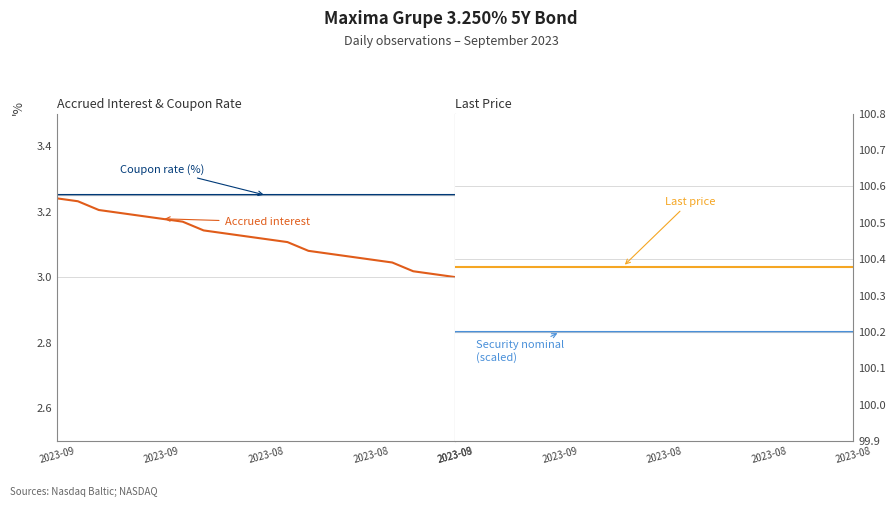

How many lines are shown in the chart?

4